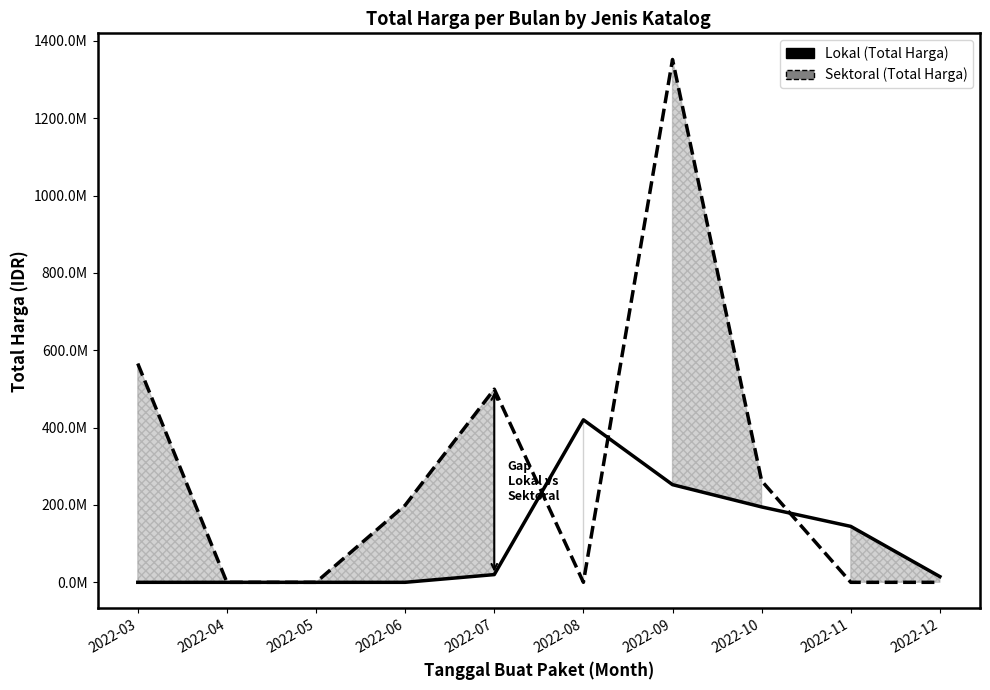

How many interior local peaks does the Lokal series have?

1